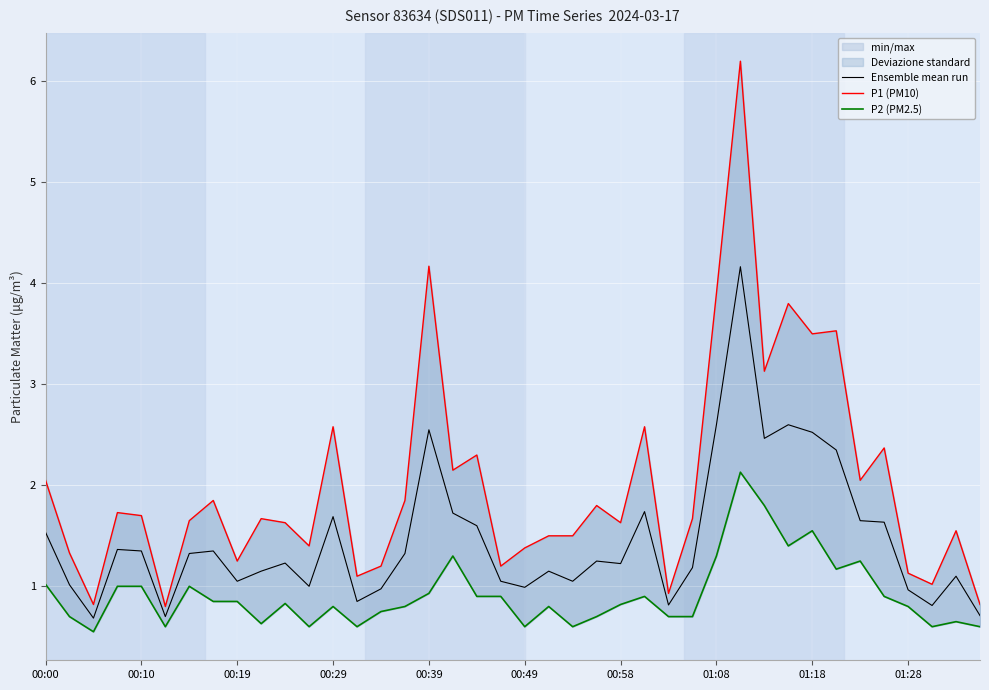

How many data points in P1 (PM10) are less than 1?

4